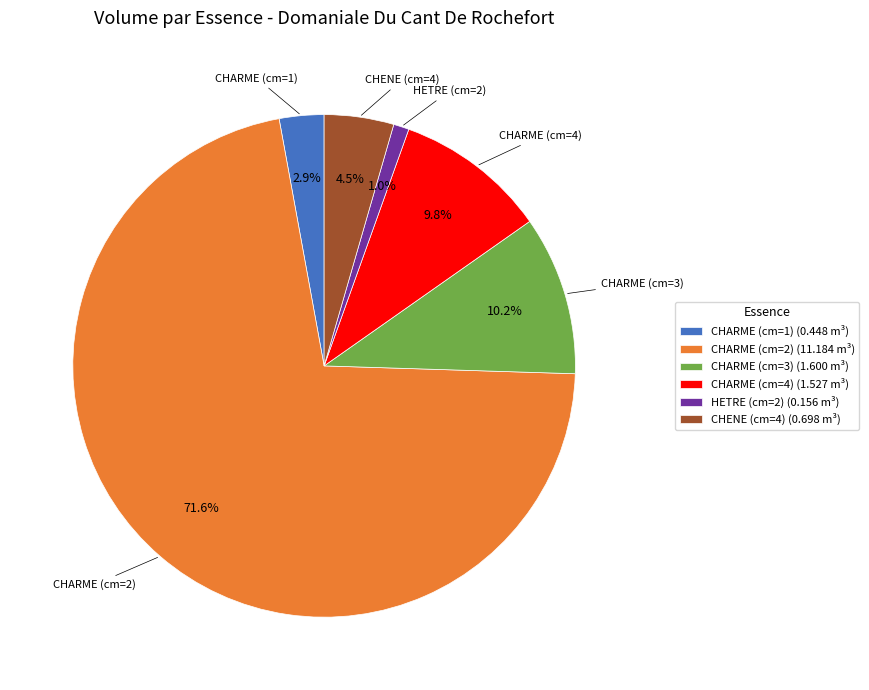

To the nearest percent, what is the difference between the largest and smallest slice percentages?

71%